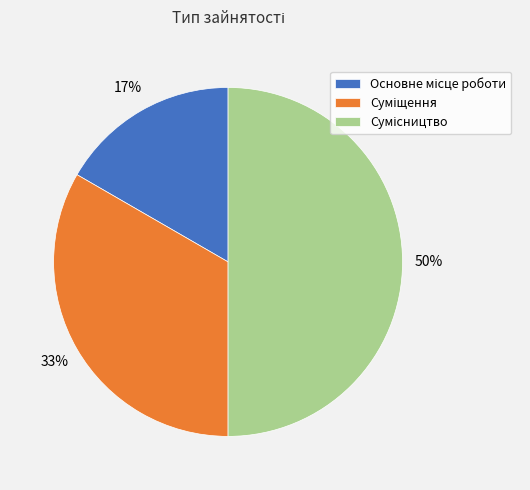

How many segments does this pie chart have?

3